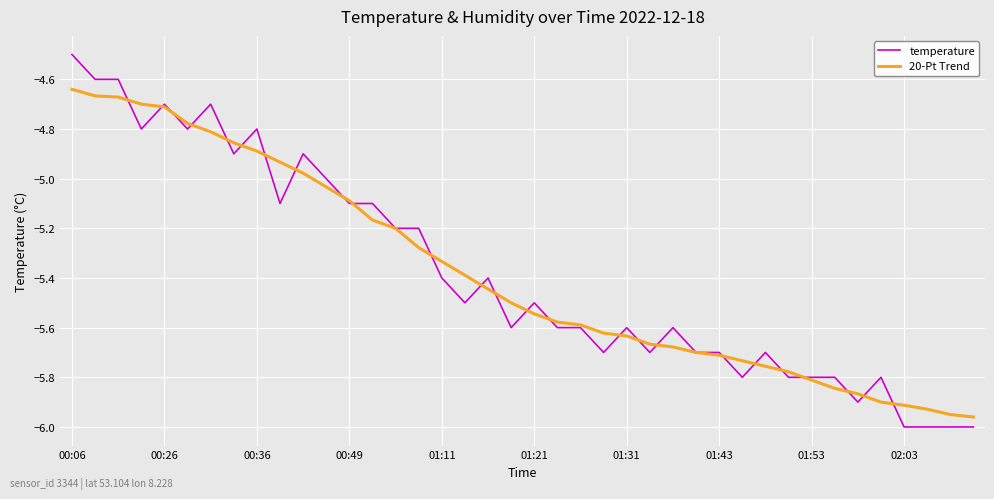

Rank the series by their maximum value, from lowest to highest.

20-Pt Trend, temperature